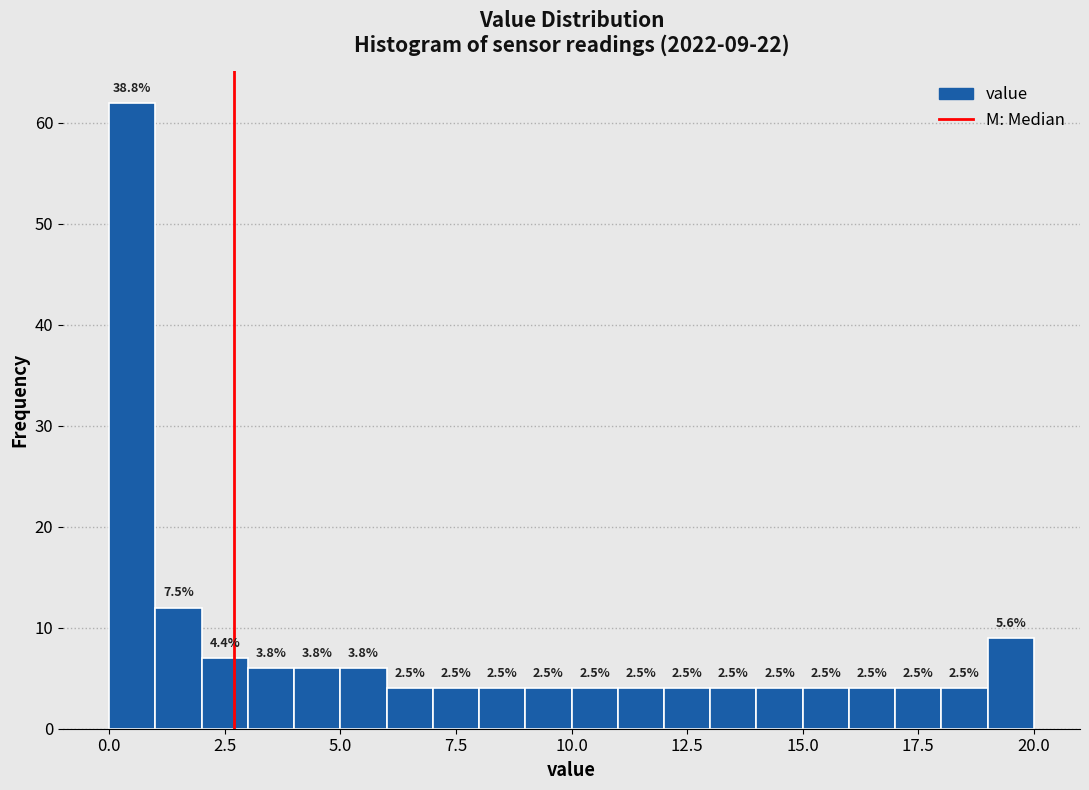

Around what value on the x-axis is the tallest bar? Give the approximate position of its centre, as read against the axis.

0.5